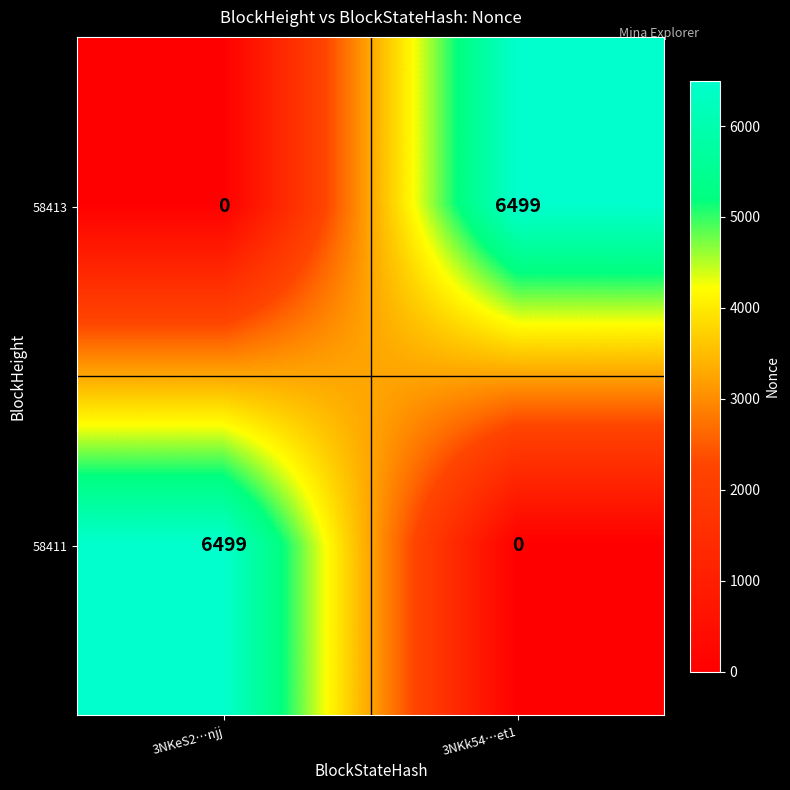

Rank the series at 3NKeS2…njj from highest to lowest value.

58411, 58413